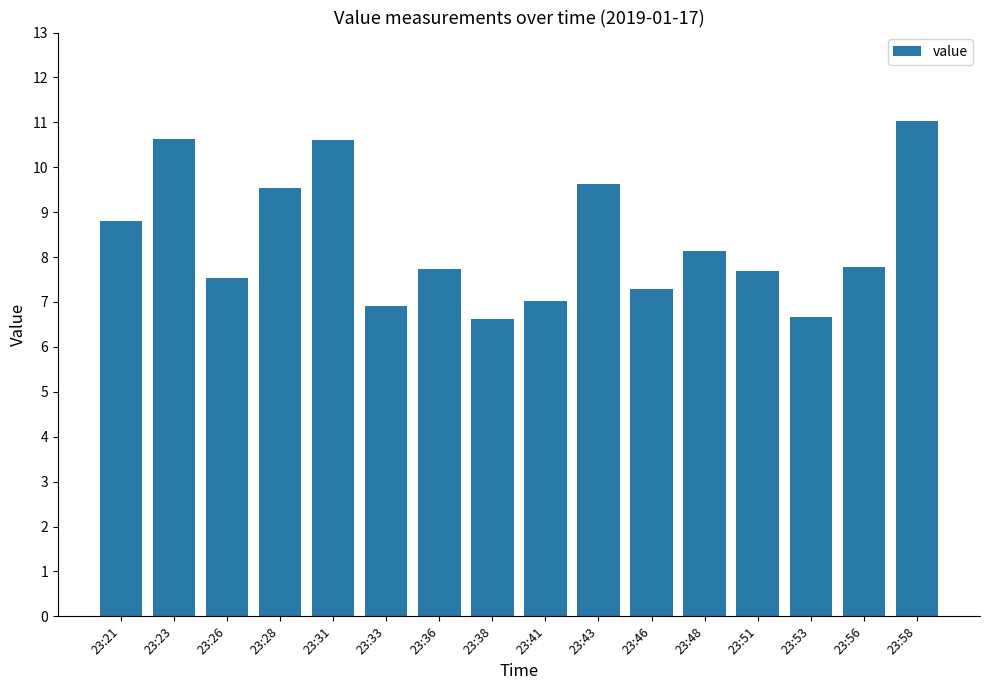

The value at 23:48 is 8.1. True or false?

True